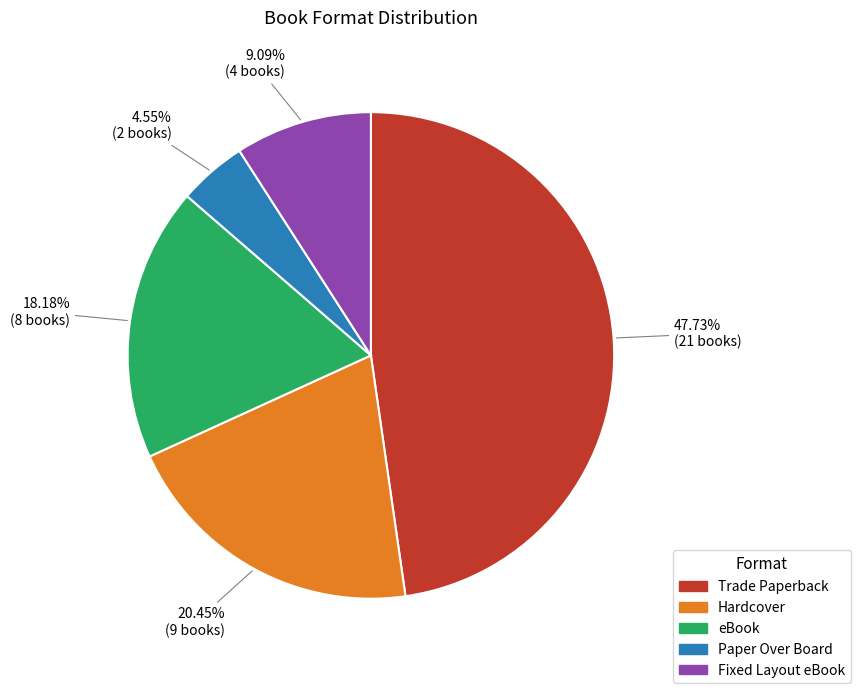

To the nearest percent, what is the difference between the Paper Over Board and Hardcover slice percentages?

16%